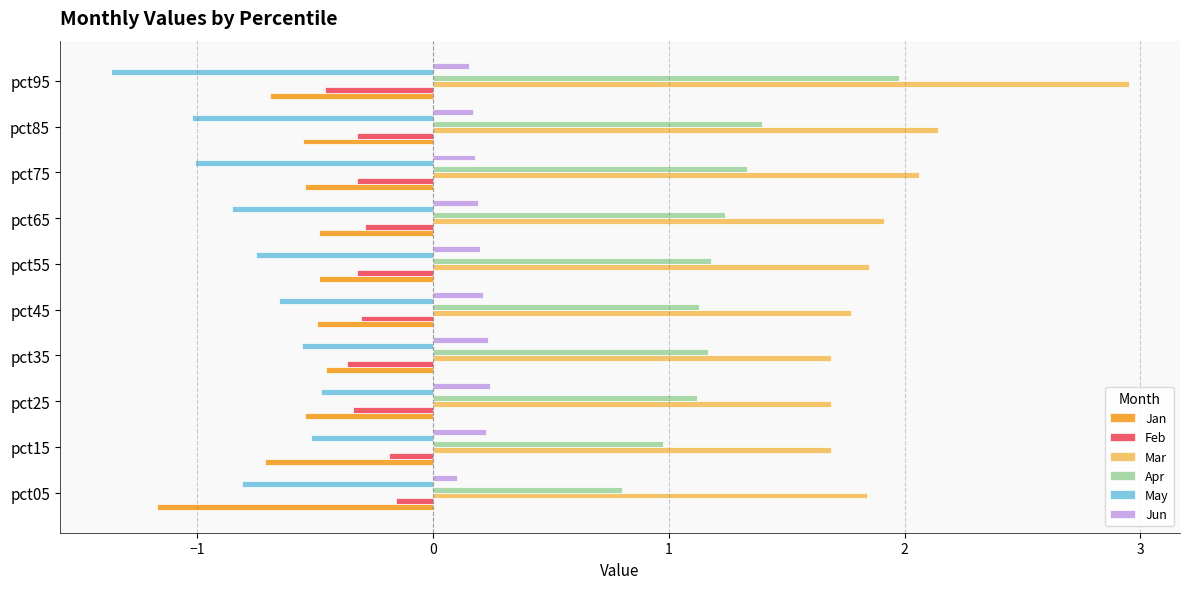

Which category has the highest value across all series?

pct95